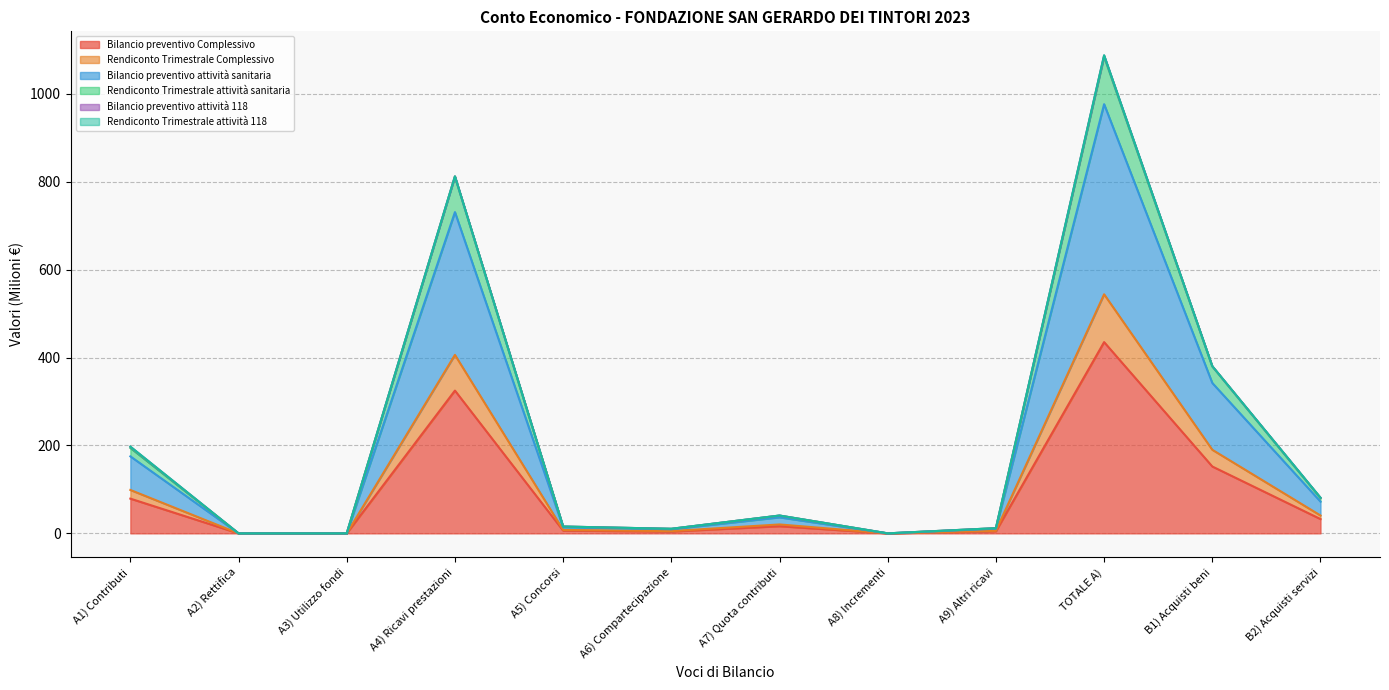

What is the greatest value displayed?

1084.6